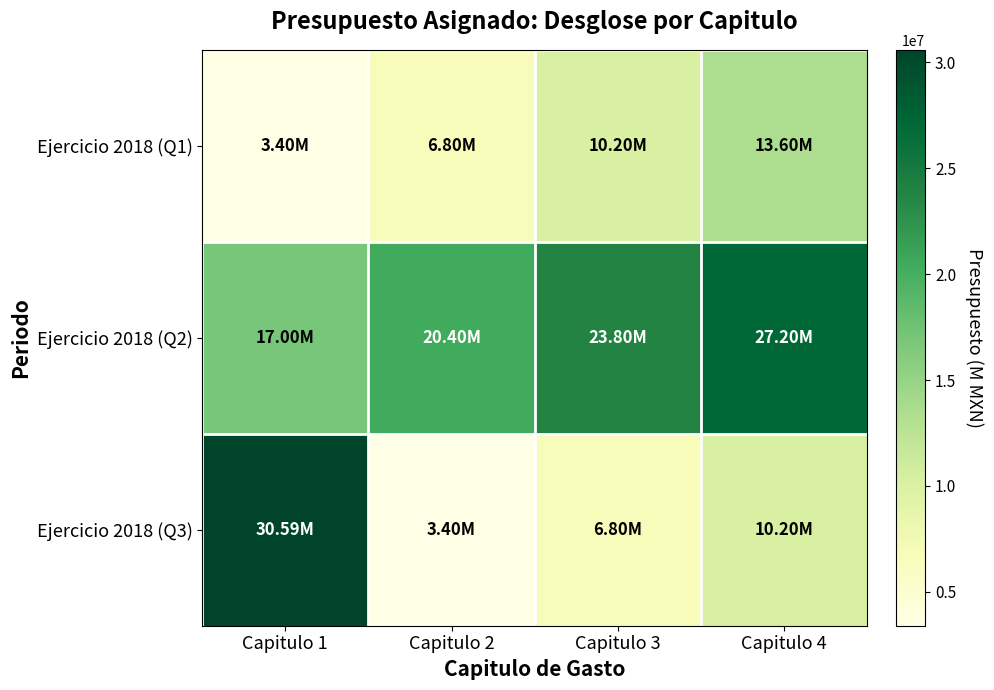

Reading right to left, transcribe all the data shown in this chart.

Ejercicio 2018 (Q1): Capitulo 4=13597623.8	Capitulo 3=10198217.9	Capitulo 2=6798811.9	Capitulo 1=3399406.0
Ejercicio 2018 (Q2): Capitulo 4=27195247.6	Capitulo 3=23795841.7	Capitulo 2=20396435.7	Capitulo 1=16997029.8
Ejercicio 2018 (Q3): Capitulo 4=10198217.9	Capitulo 3=6798811.9	Capitulo 2=3399406.0	Capitulo 1=30594653.6